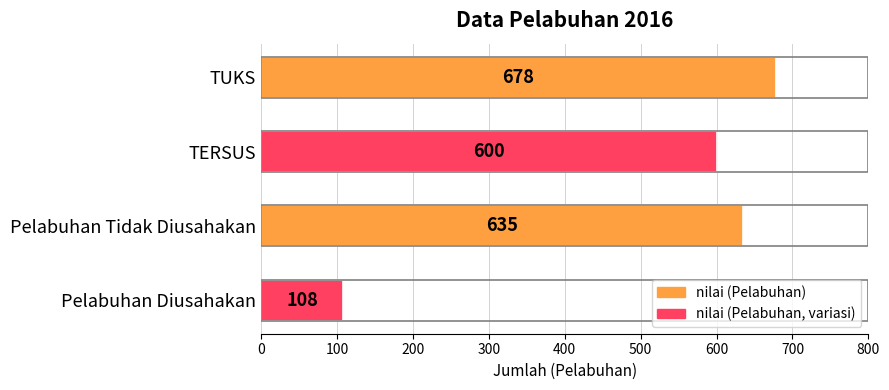

How many bars are there in total?

4